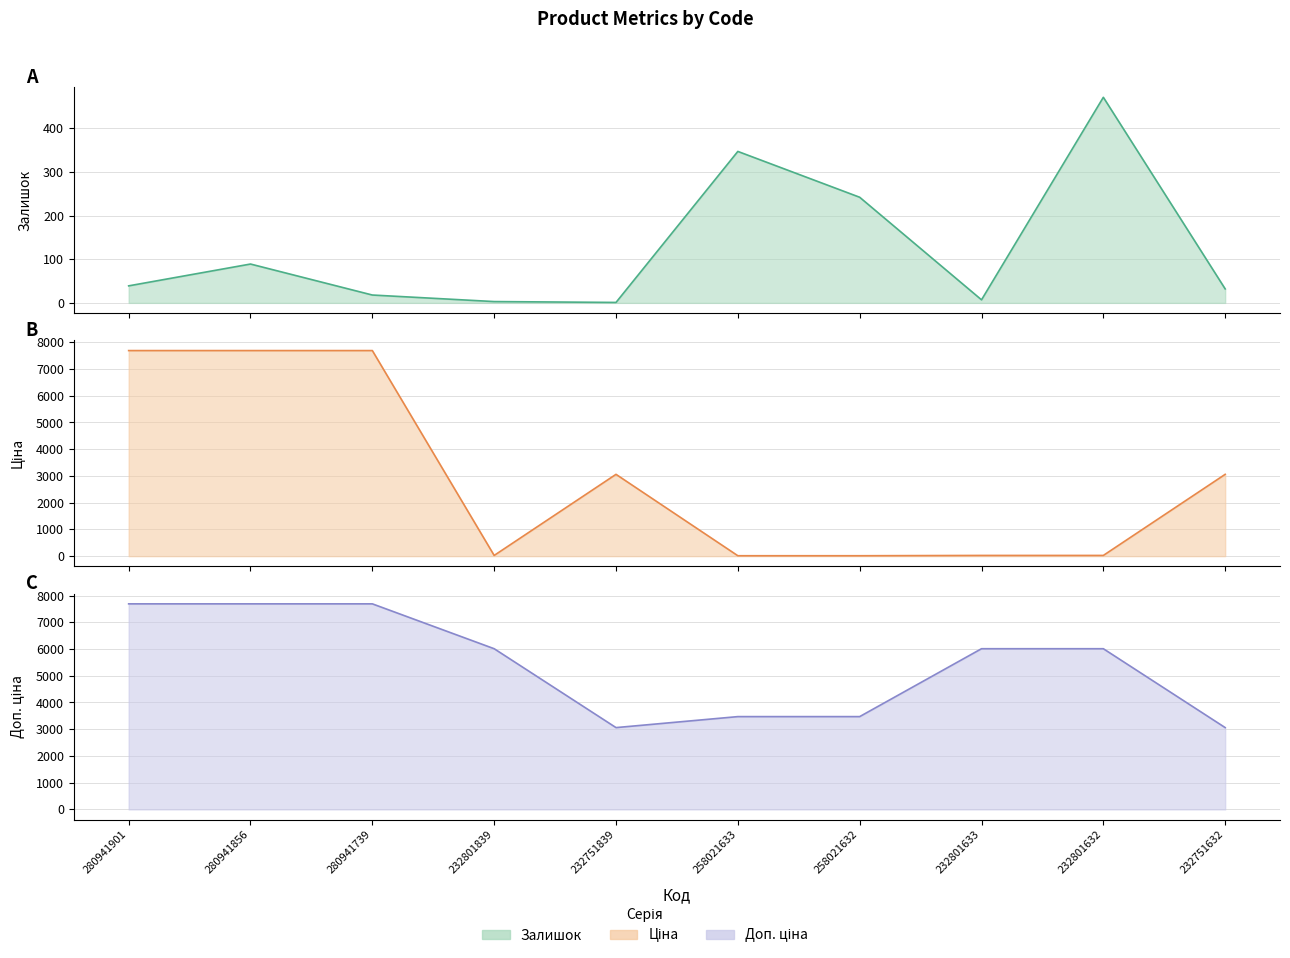

True or false: Ціна has a value of 10769.8 at 280941739.

False